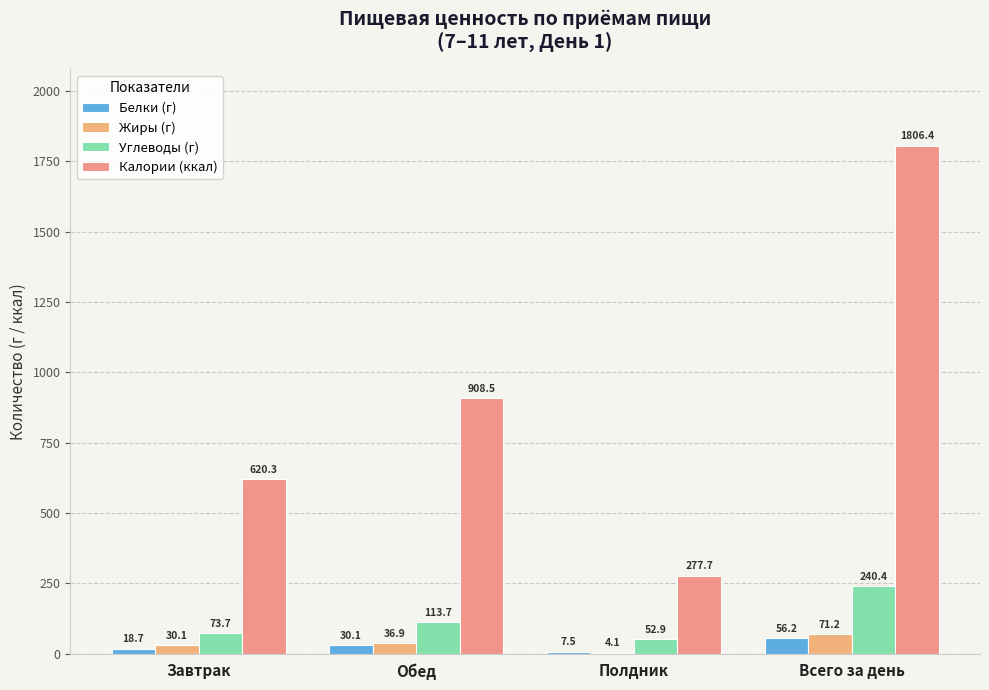

How many groups of bars are there?

4